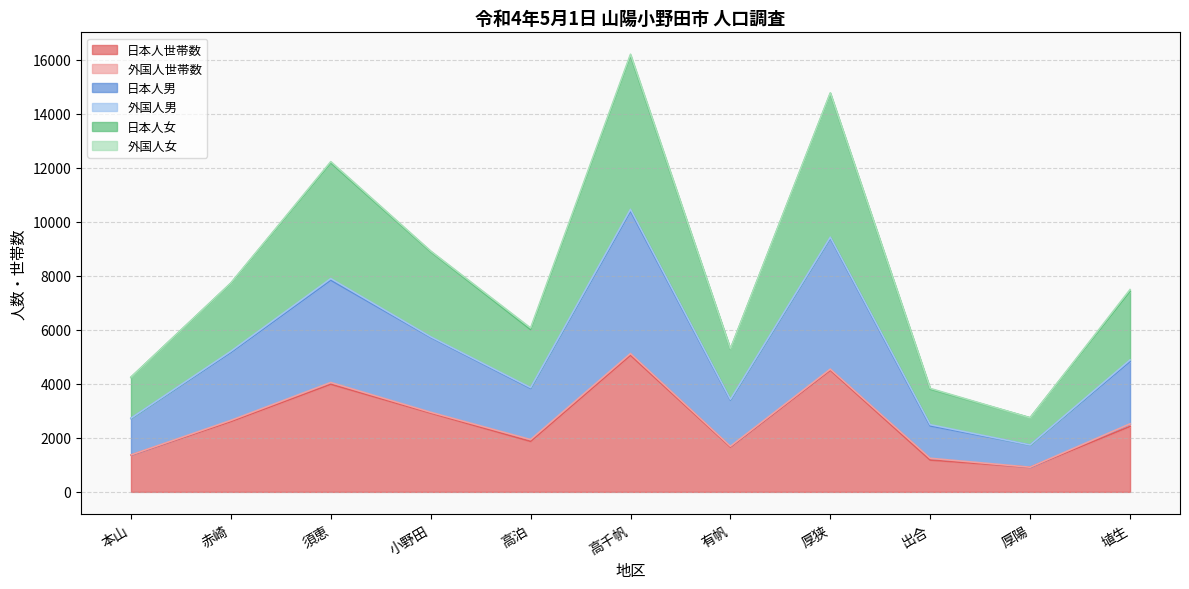

Is it true that 日本人世帯数 equals 1046 at 須恵?

False